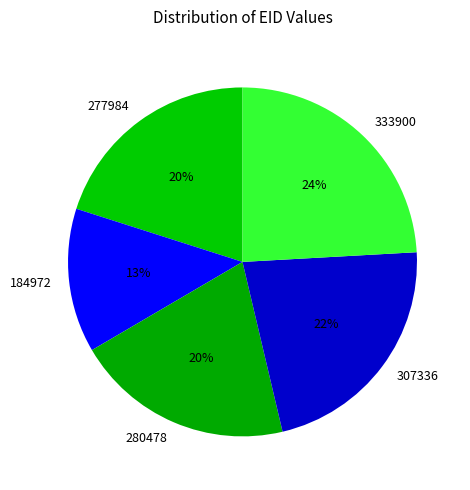

Which category has the smallest portion of the pie?

184972